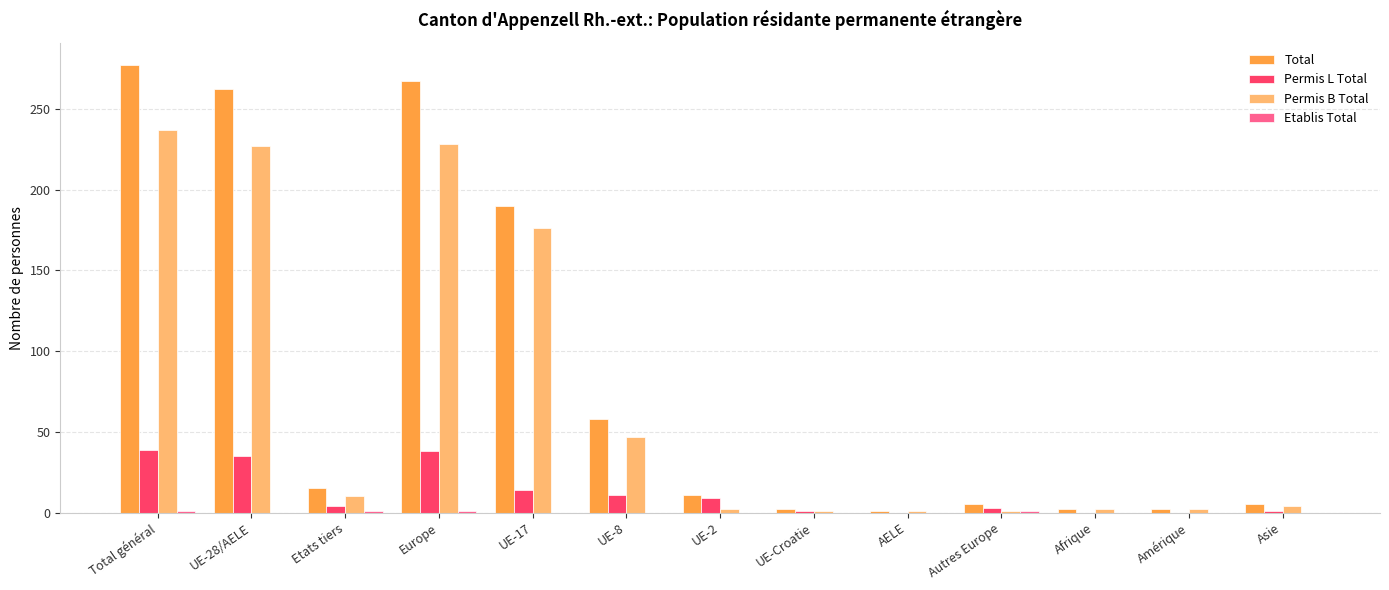

Which category has the highest value in the Total series?

Total général